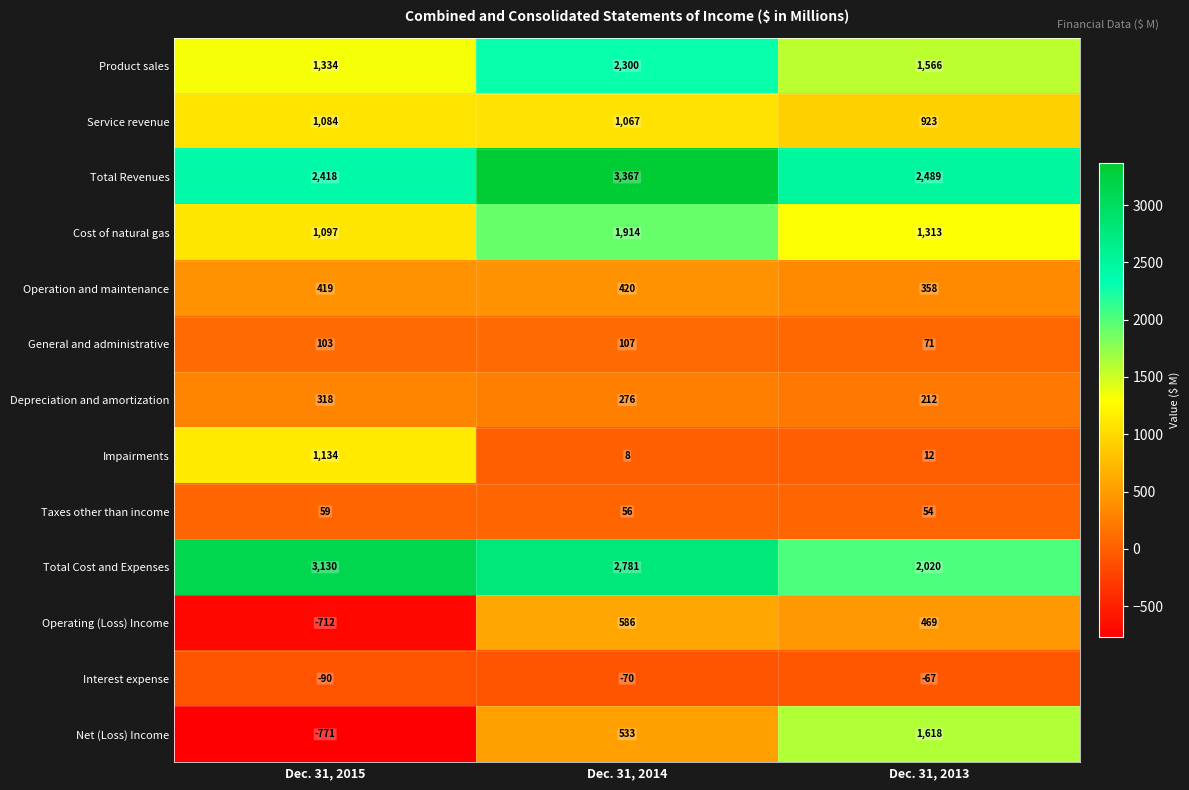

What is the average value of the Impairments series?

385